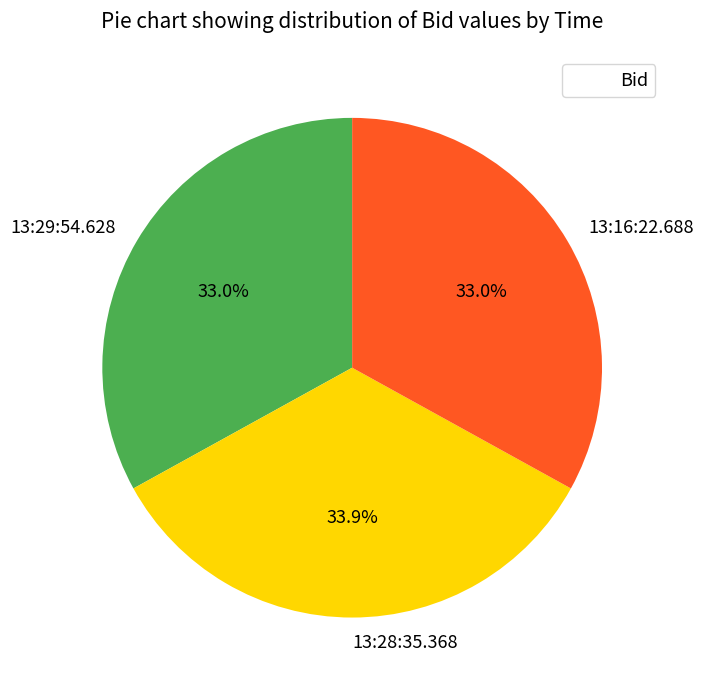

True or false: 13:29:54.628 accounts for 33% of the total.

True